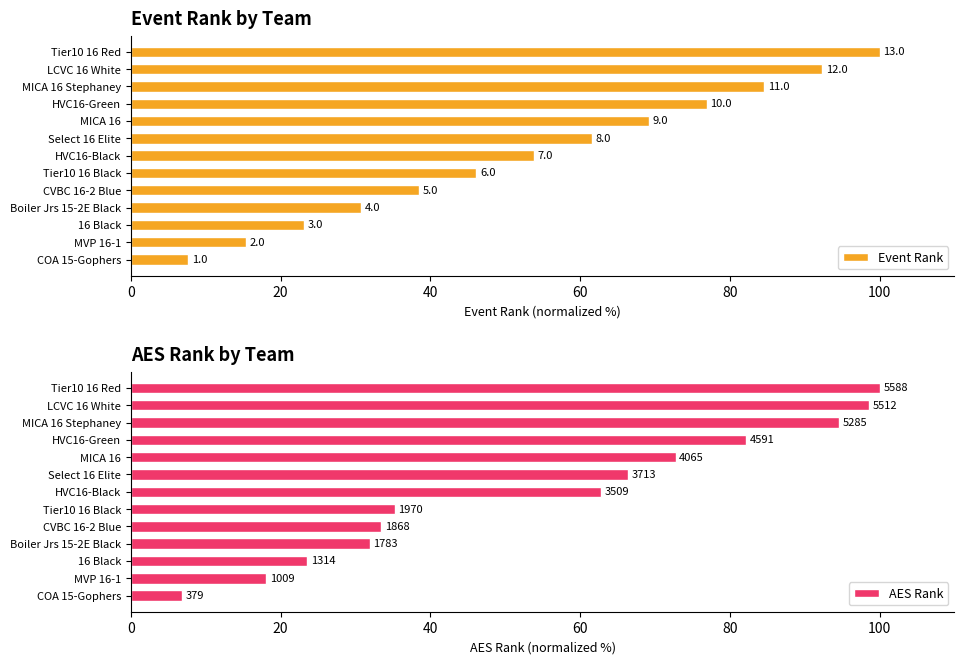

Rank the series by their maximum value, from lowest to highest.

Event Rank, AES Rank